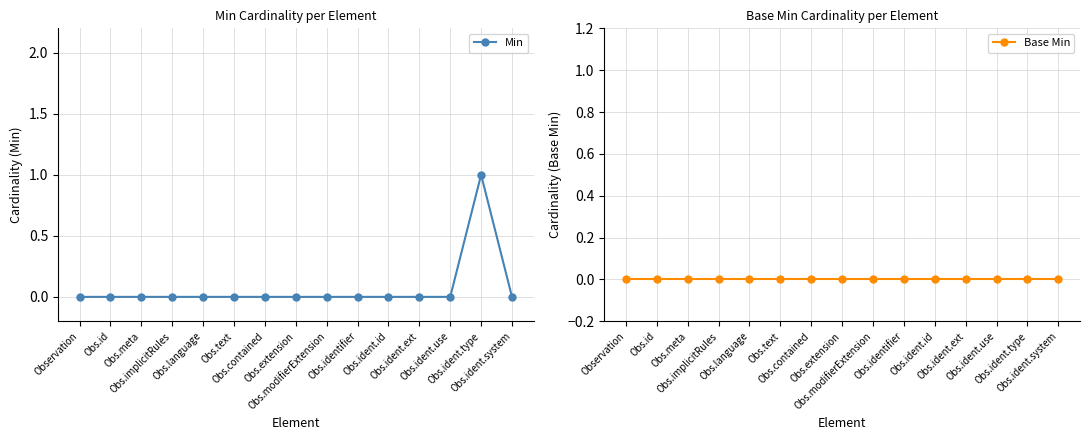

Where is Min nearest to the value 0?

Observation